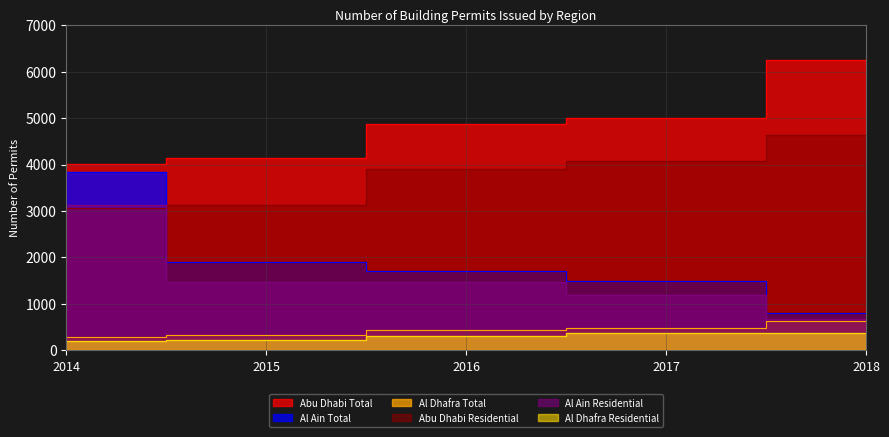

True or false: Abu Dhabi Total and Al Dhafra Total cross at least once.

False